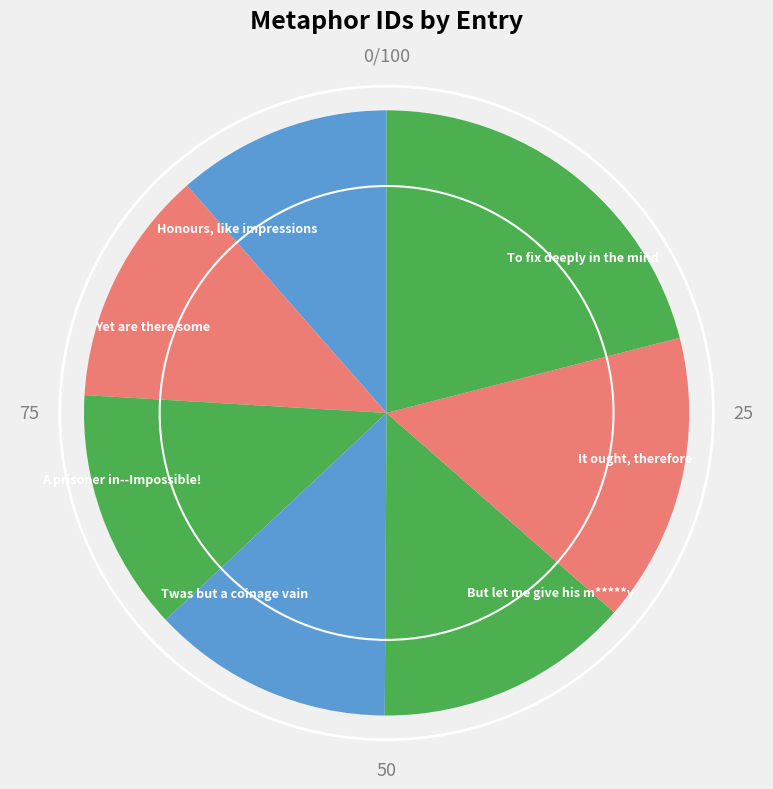

Count the number of slices in the pie.

7